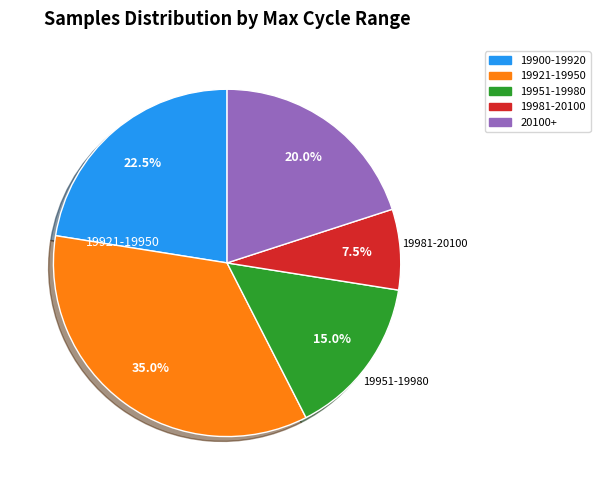

Does any single category account for the majority?

No